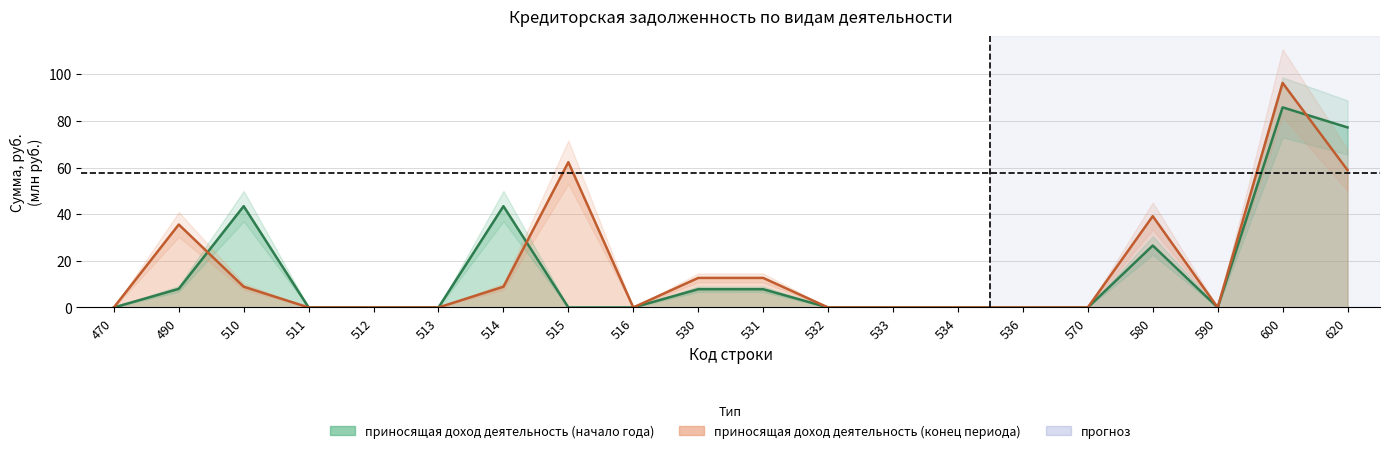

What is the sum of the приносящая доход деятельность (начало года) values at 531 and 511?

7.8